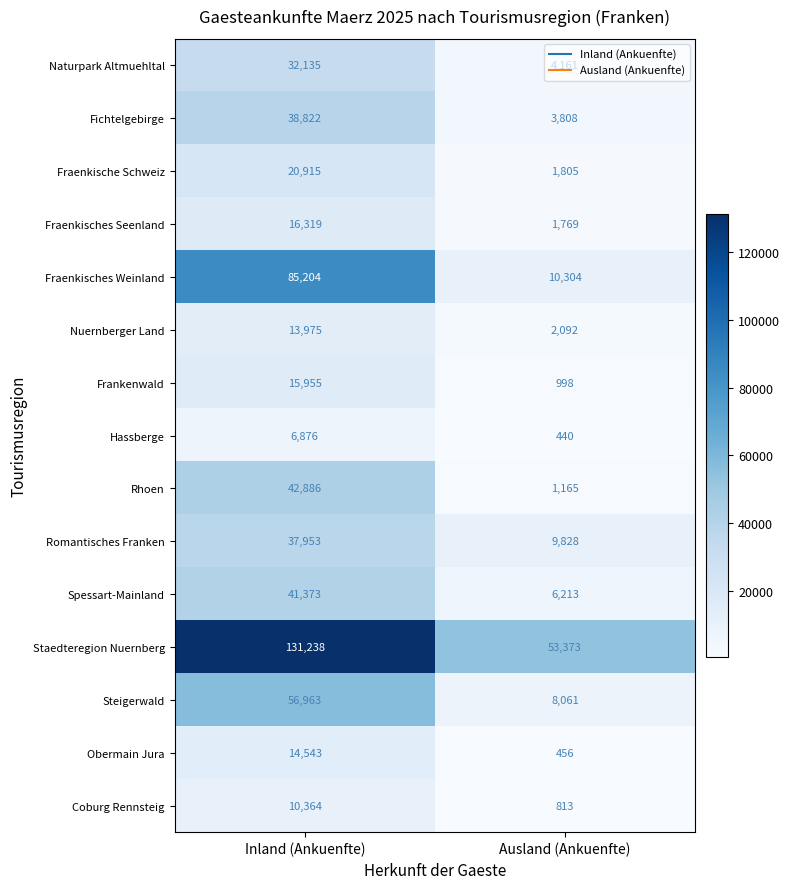

Which series has the largest total across all categories?

Staedteregion Nuernberg